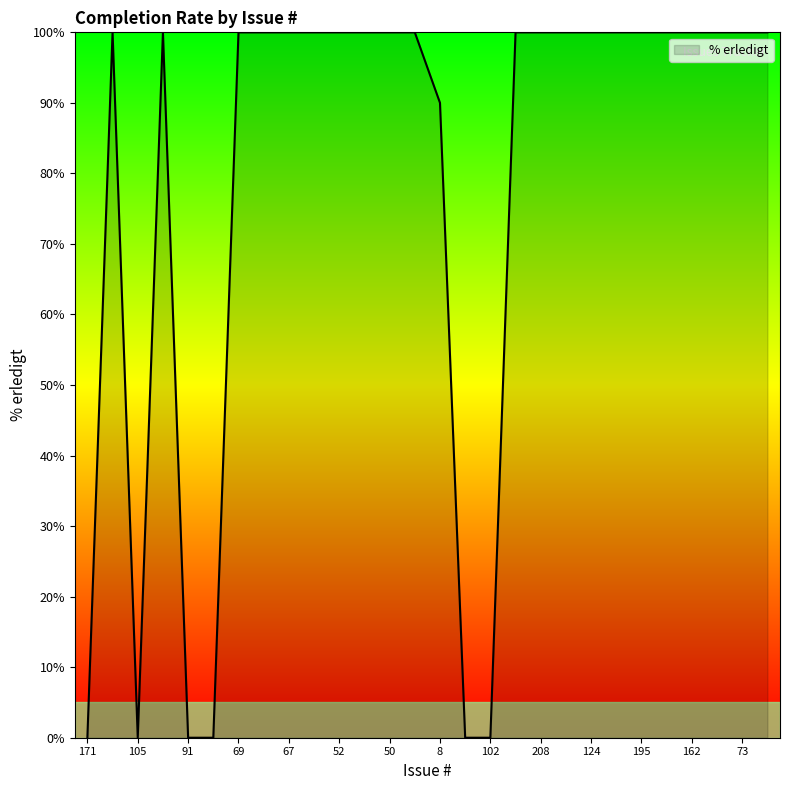

What is the greatest value displayed?

100